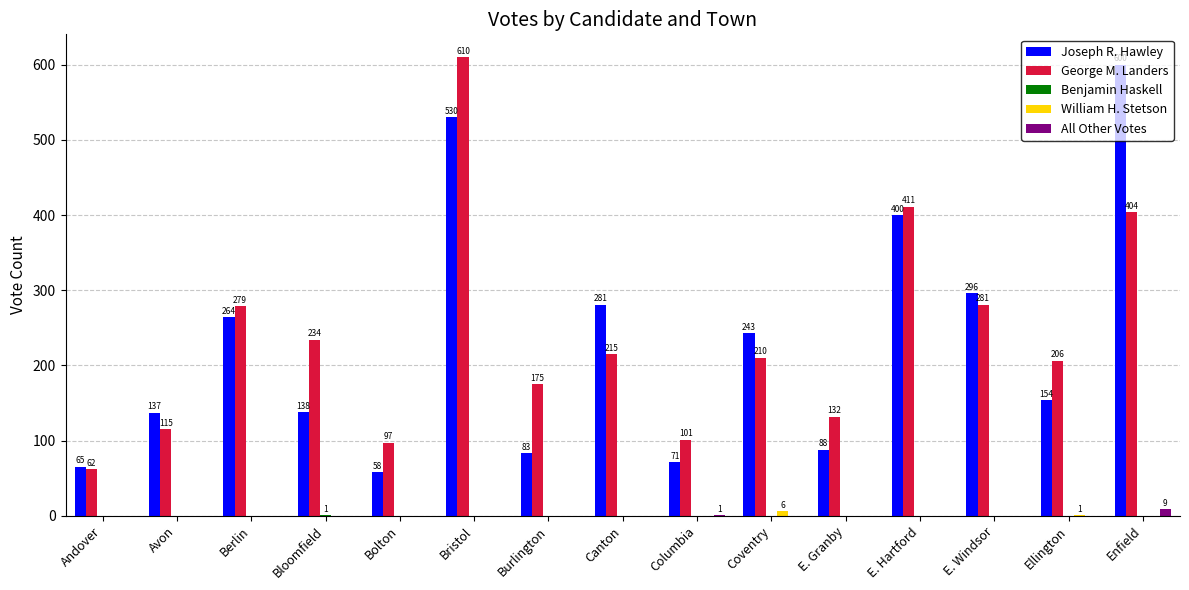

Is the value of All Other Votes at Coventry greater than the value of George M. Landers at Bristol?

No